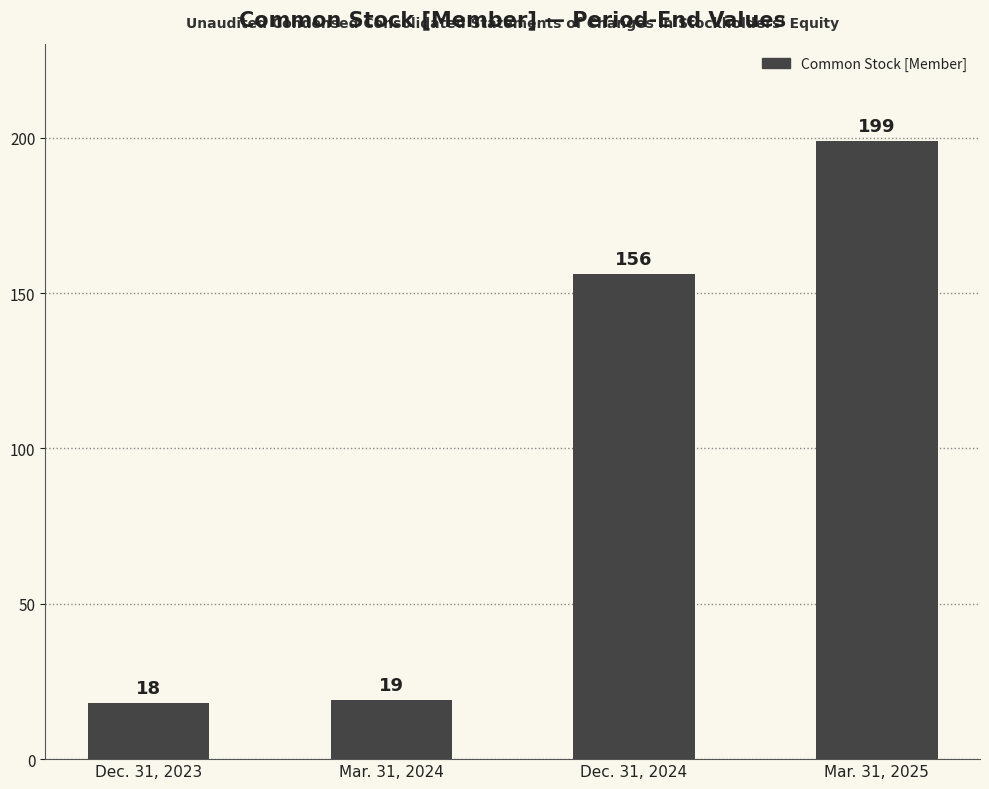

True or false: the data shows 256 at Dec. 31, 2024.

False